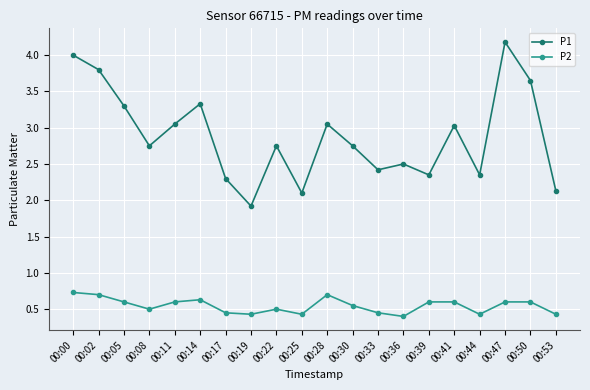

Is the value of P1 at 00:39 greater than the value of P2 at 00:08?

Yes